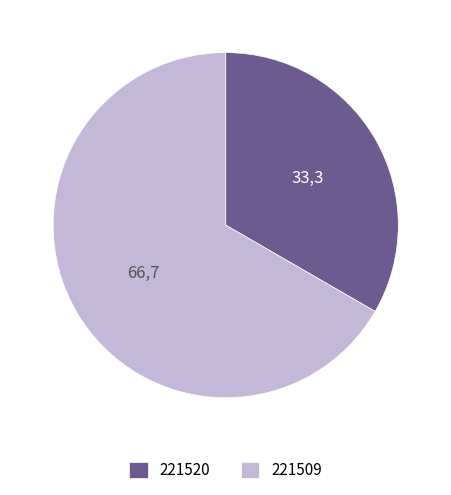

The 221520 slice represents 45% of the pie. True or false?

False